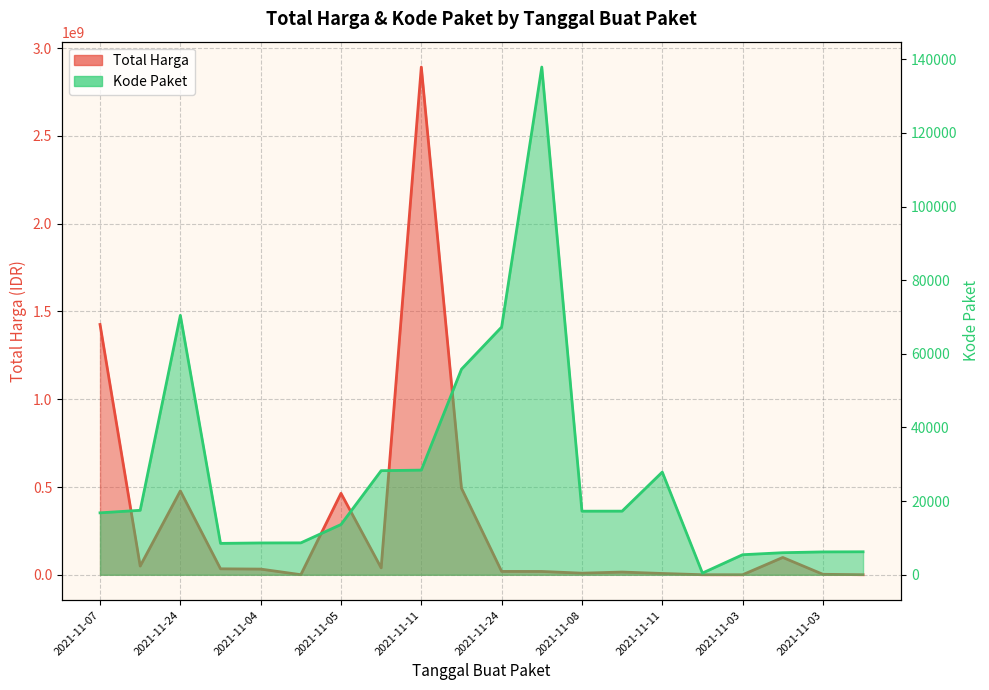

How many values in the Total Harga series are below 32441200?

10